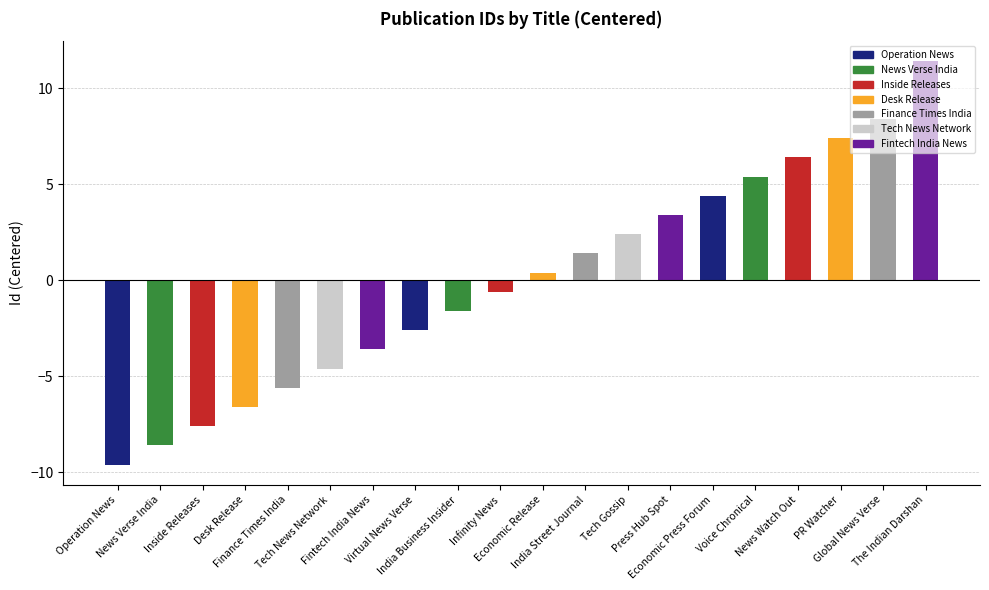

Reading left to right, what are all the values shown in this chart?

Operation News=-9.6	News Verse India=-8.6	Inside Releases=-7.6	Desk Release=-6.6	Finance Times India=-5.6	Tech News Network=-4.6	Fintech India News=-3.6	Virtual News Verse=-2.6	India Business Insider=-1.6	Infinity News=-0.6	Economic Release=0.4	India Street Journal=1.4	Tech Gossip=2.4	Press Hub Spot=3.4	Economic Press Forum=4.4	Voice Chronical=5.4	News Watch Out=6.4	PR Watcher=7.4	Global News Verse=8.4	The Indian Darshan=11.4